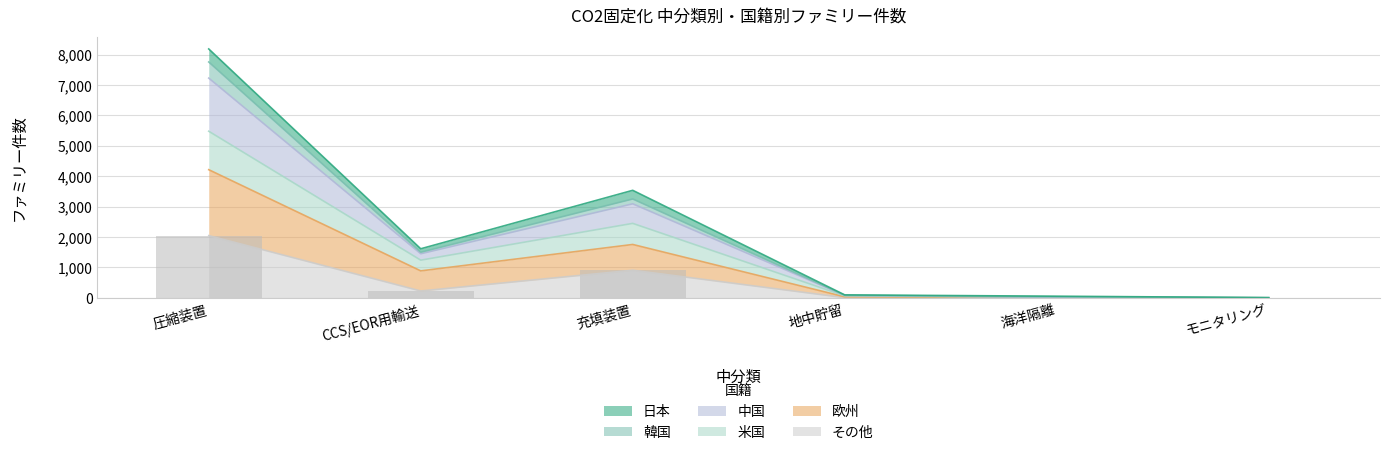

At which category does the chart reach its minimum across all series?

モニタリング